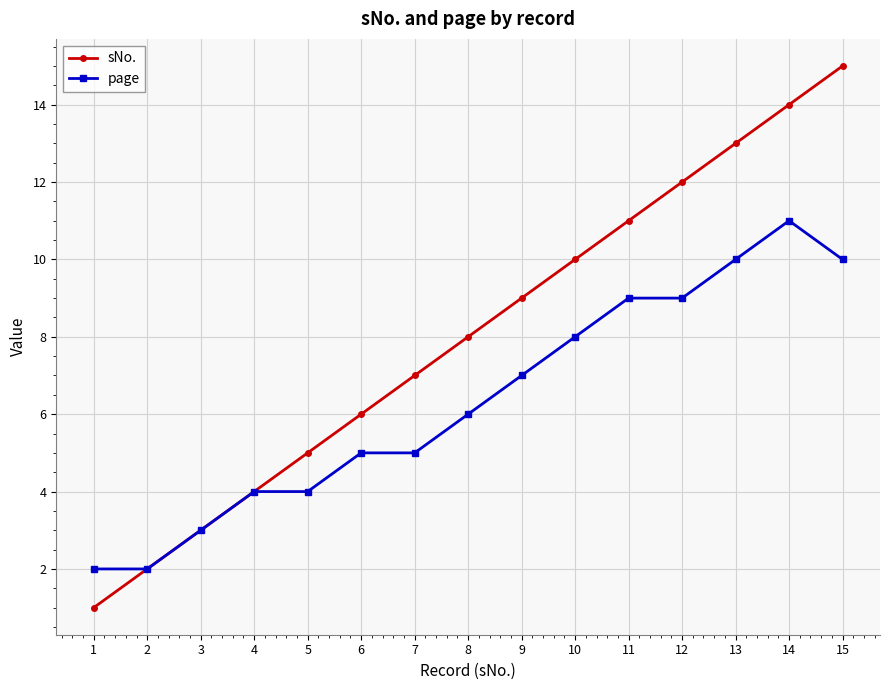

Which category has the highest value across all series?

15